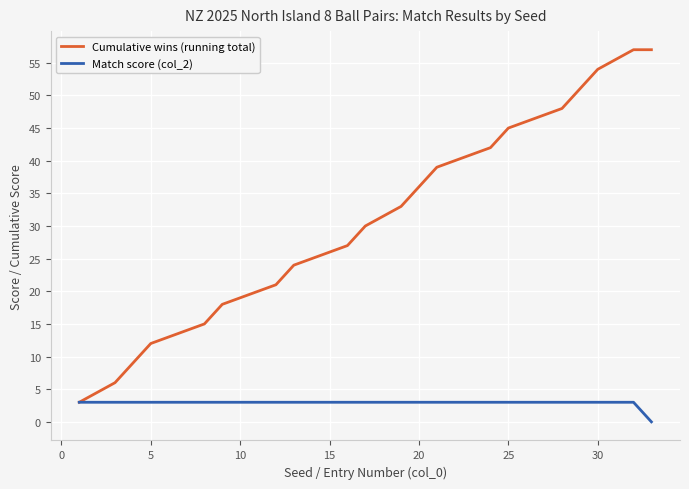

What is the greatest value displayed?

57